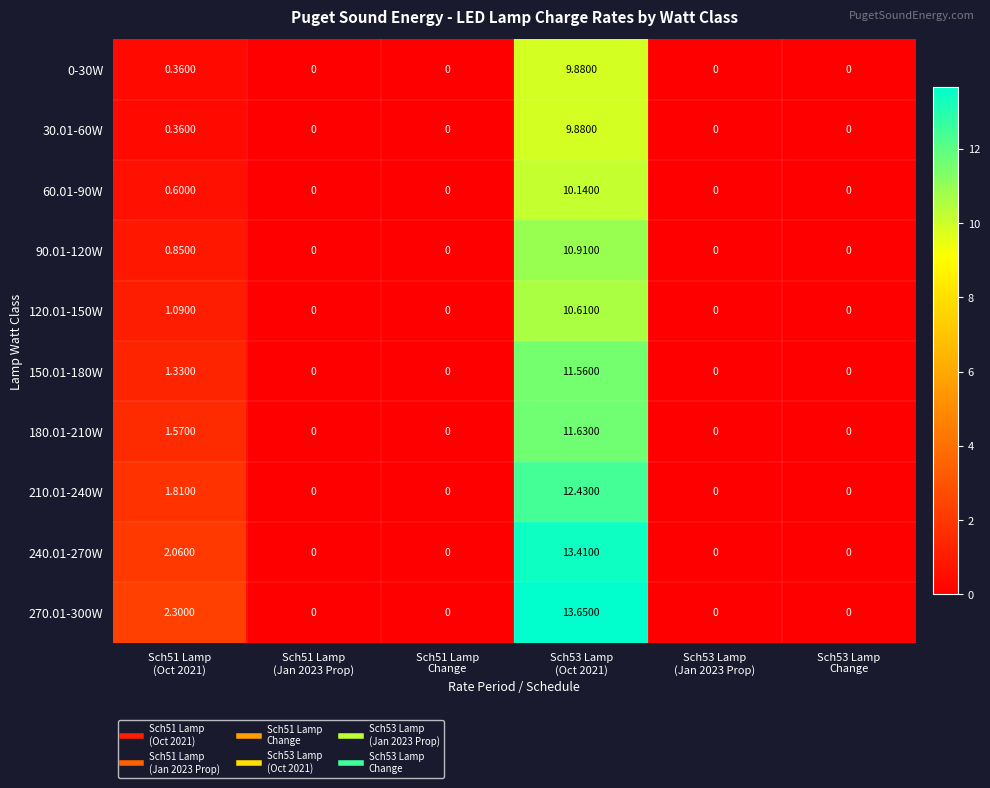

How many positive values does the 150.01-180W series have?

2